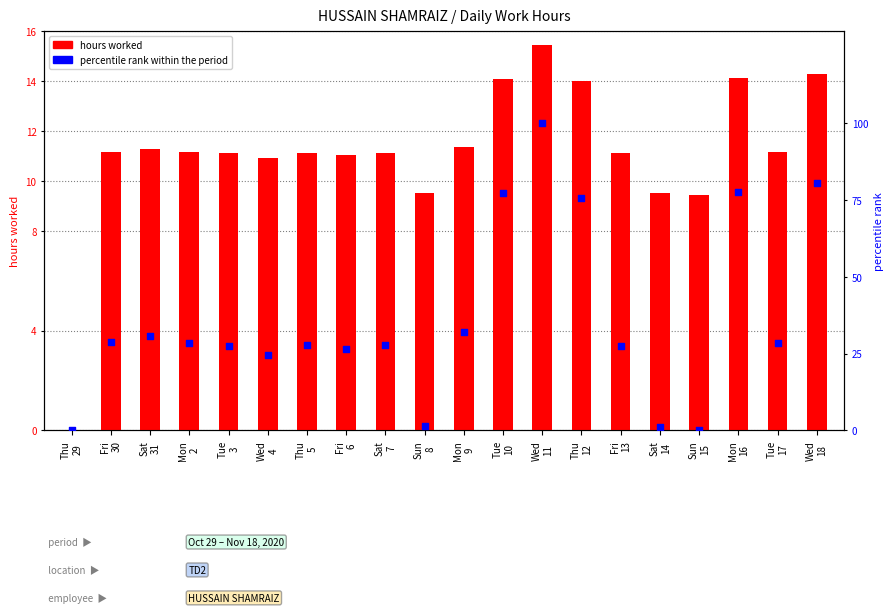

What are all the series names shown in the legend?

hours worked, percentile rank within the period